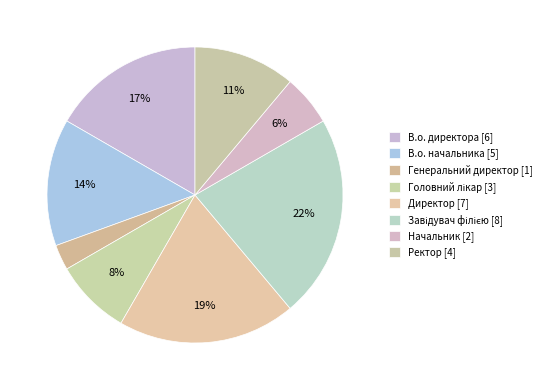

How many segments does this pie chart have?

8